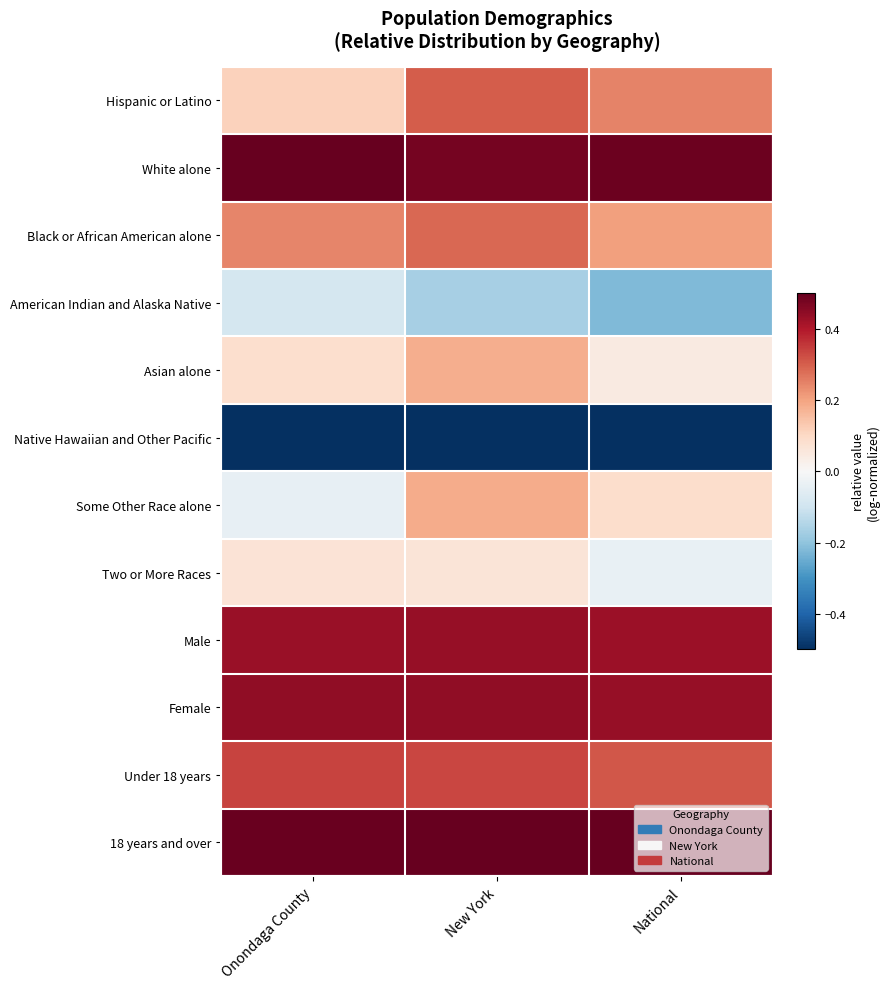

List the series in order of their peak value, highest first.

White alone, 18 years and over, Female, Male, Under 18 years, Hispanic or Latino, Black or African American alone, Some Other Race alone, Asian alone, Two or More Races, American Indian and Alaska Native, Native Hawaiian and Other Pacific